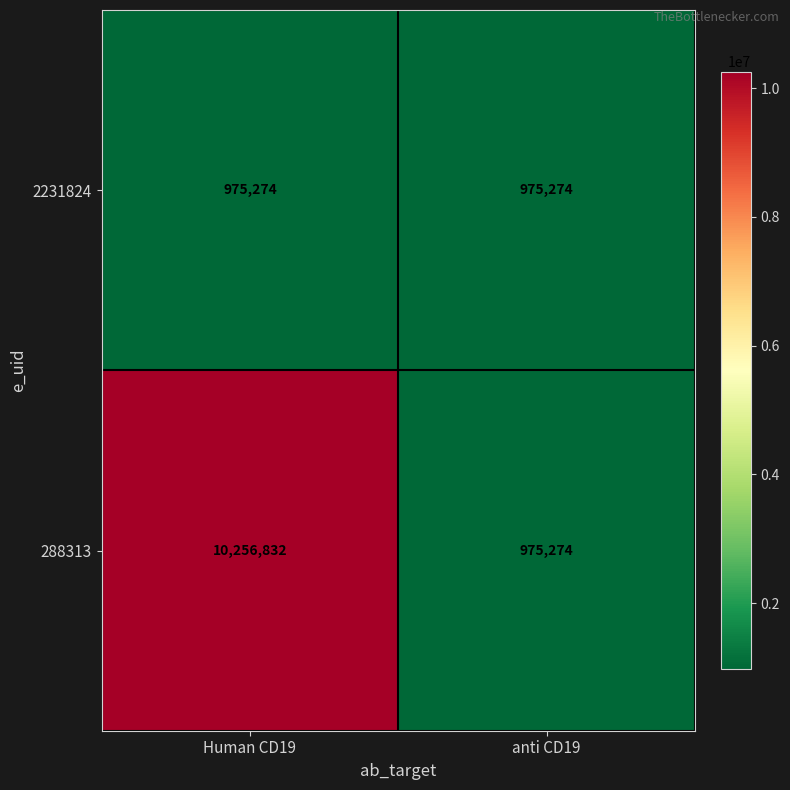

Which series changed the most between Human CD19 and anti CD19?

288313